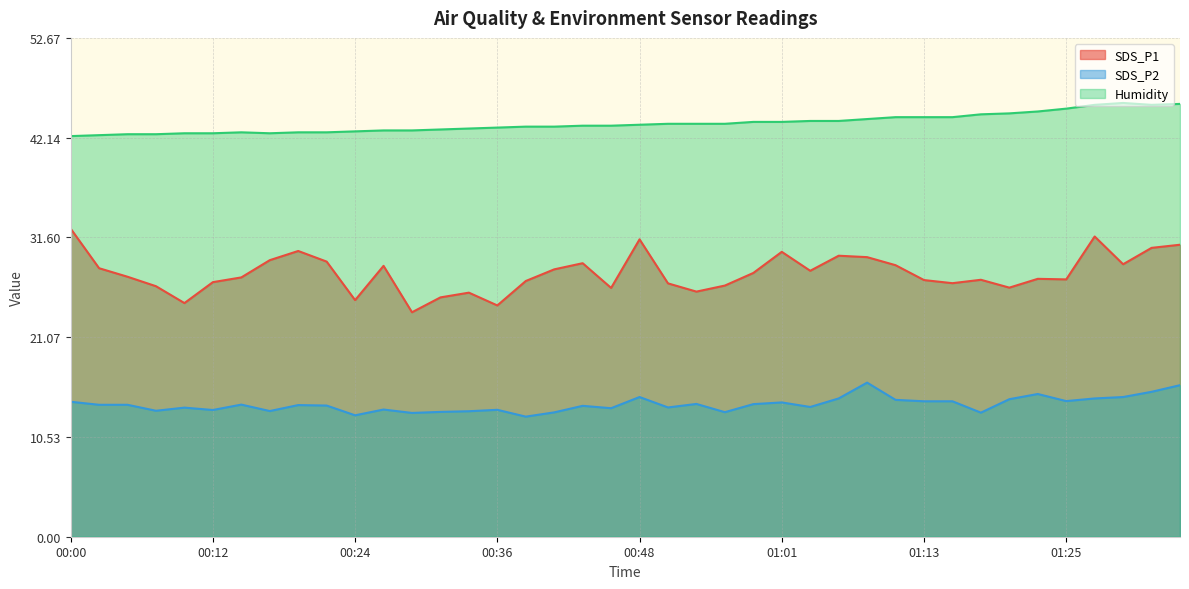

What is the label of the 39th point from the right?

00:02